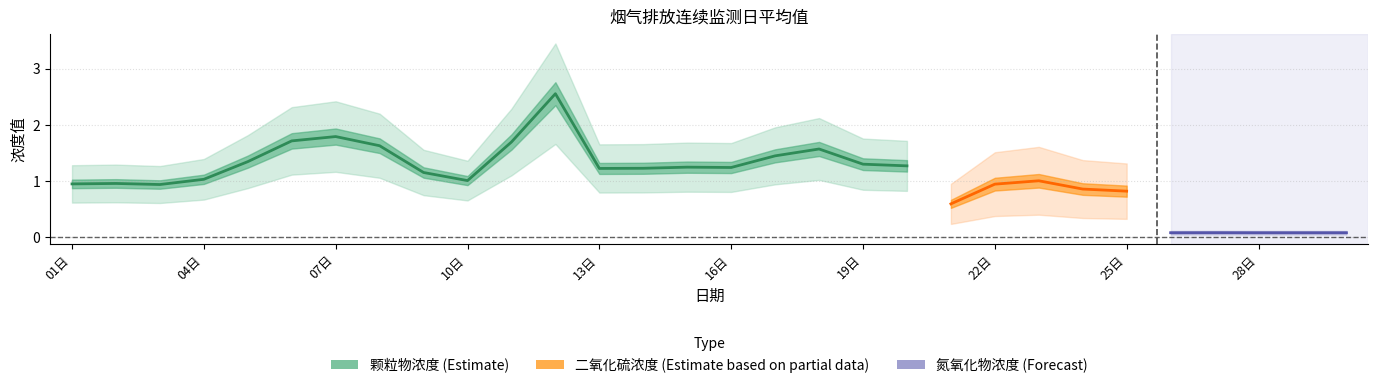

Where does the 颗粒物浓度 series first go above 1?

04日